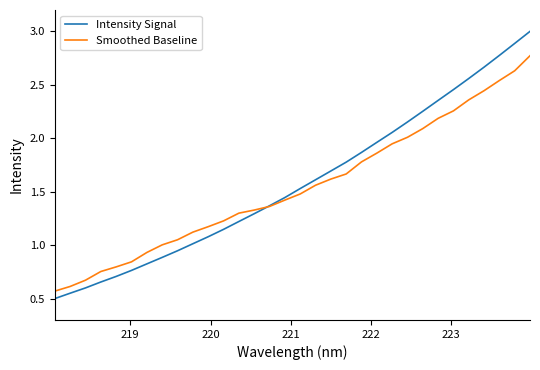

List the series in order of their overall mean, lowest first.

Smoothed Baseline, Intensity Signal